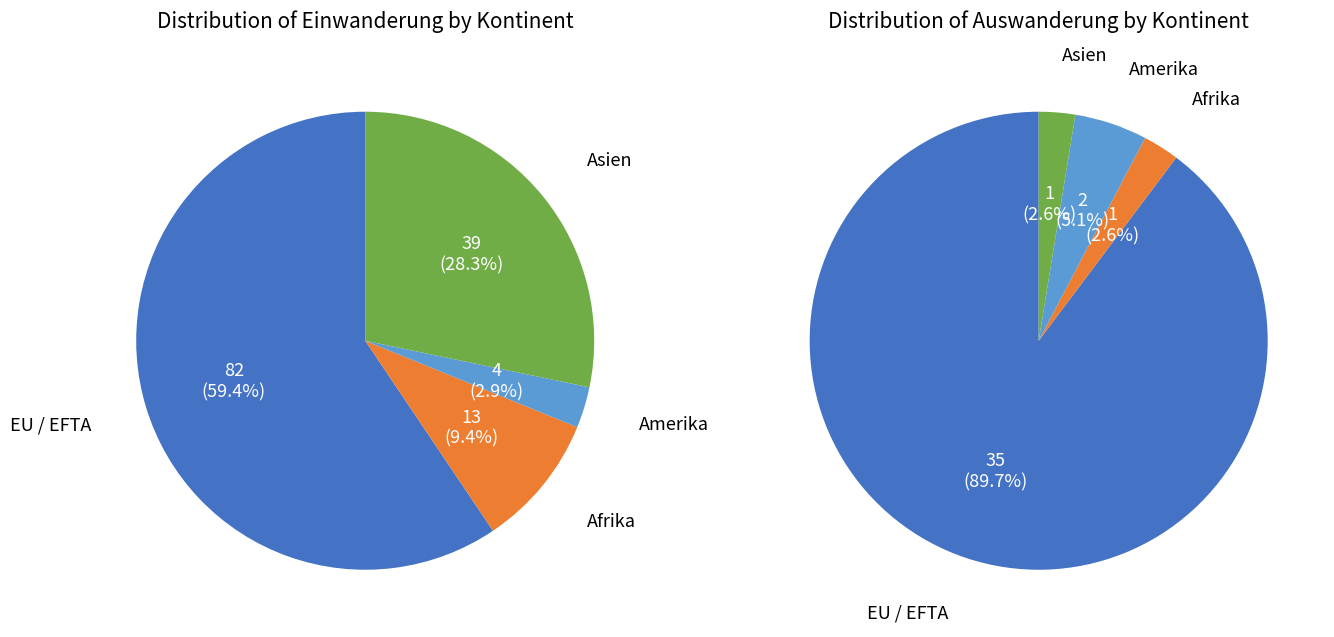

Which slice is the largest?

EU / EFTA